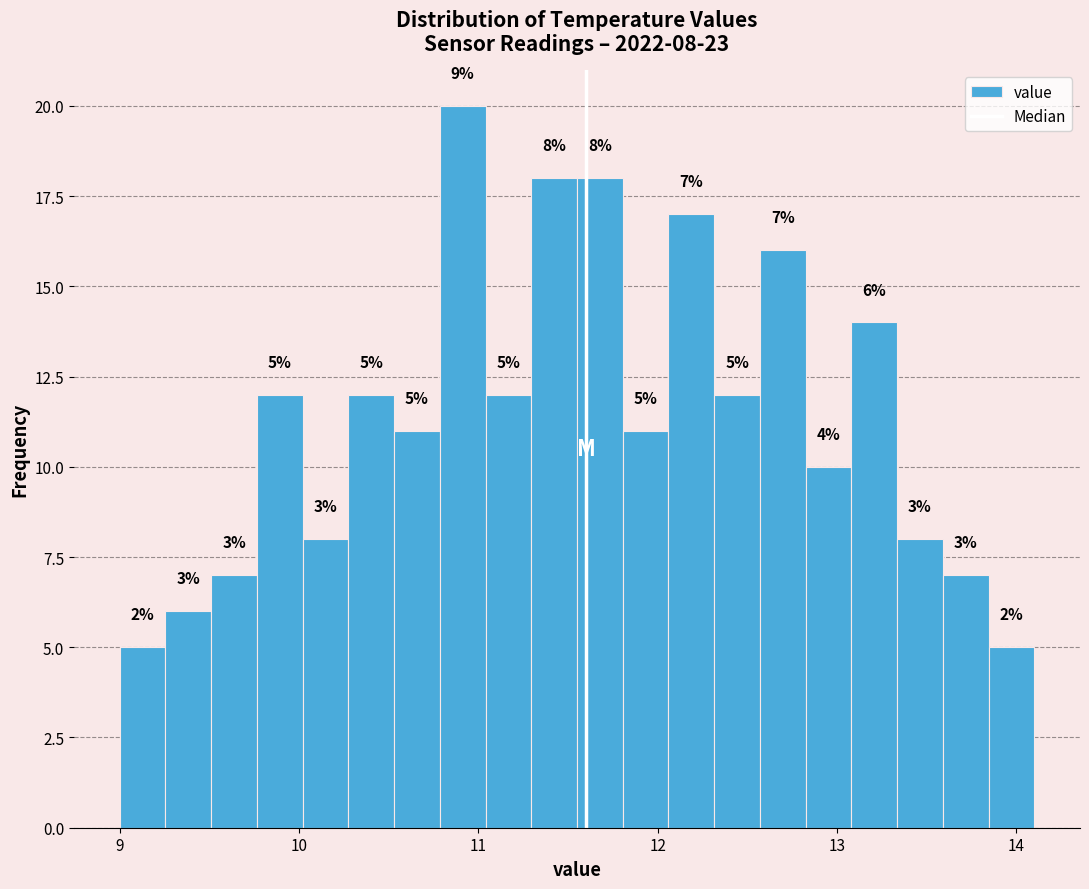

Around what value on the x-axis is the tallest bar? Give the approximate position of its centre, as read against the axis.

10.9